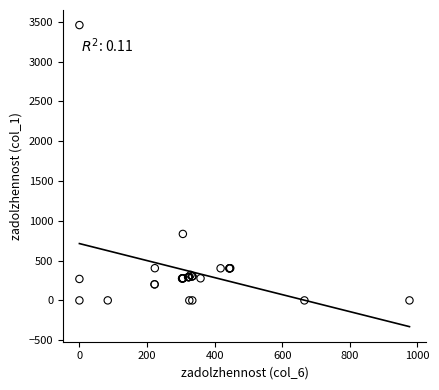

What Y value in the scatter plot is closest to 1730?

835.6